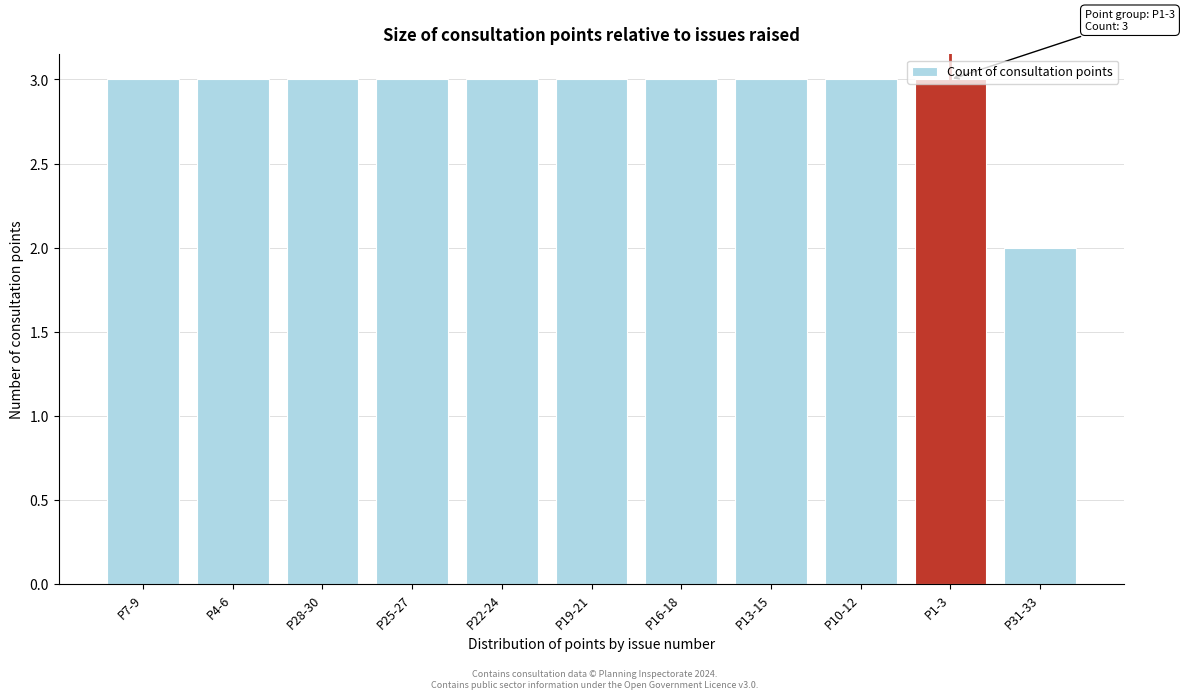

What is the label of the 7th bar from the left?

P16-18